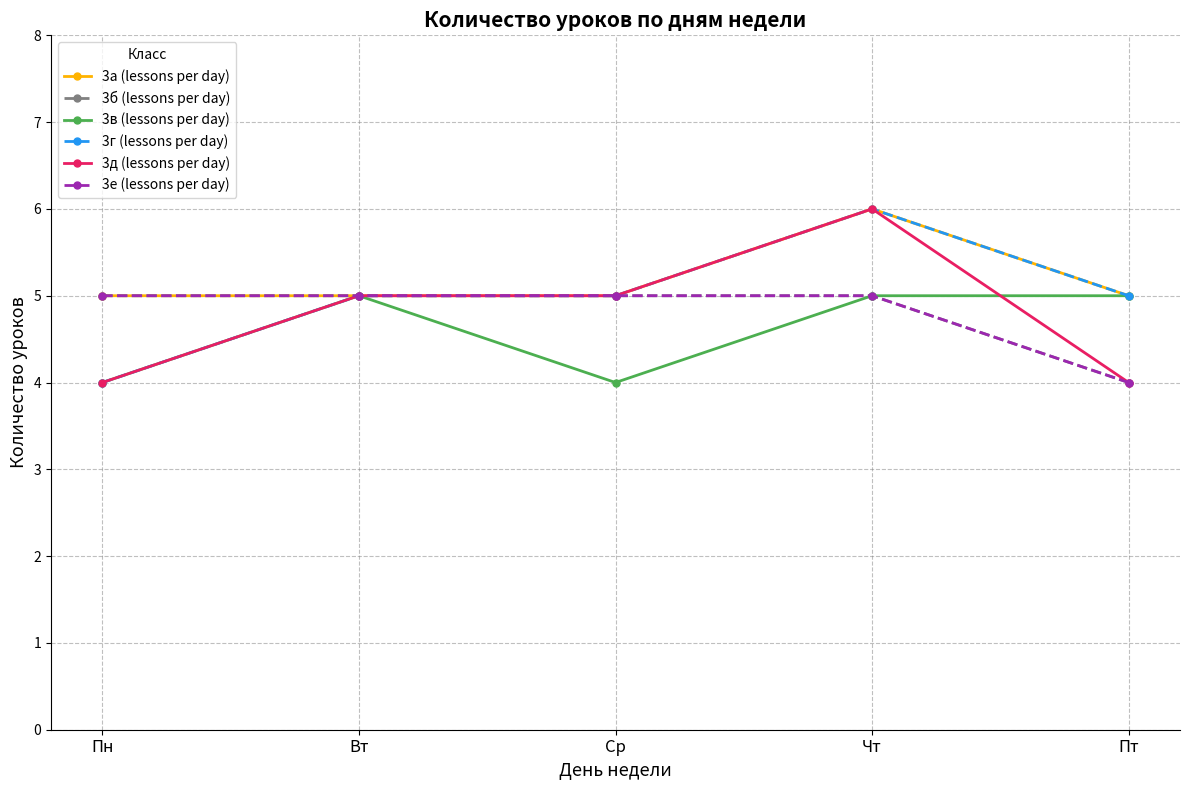

What is the spread (max minus min) of values at Пн?

1